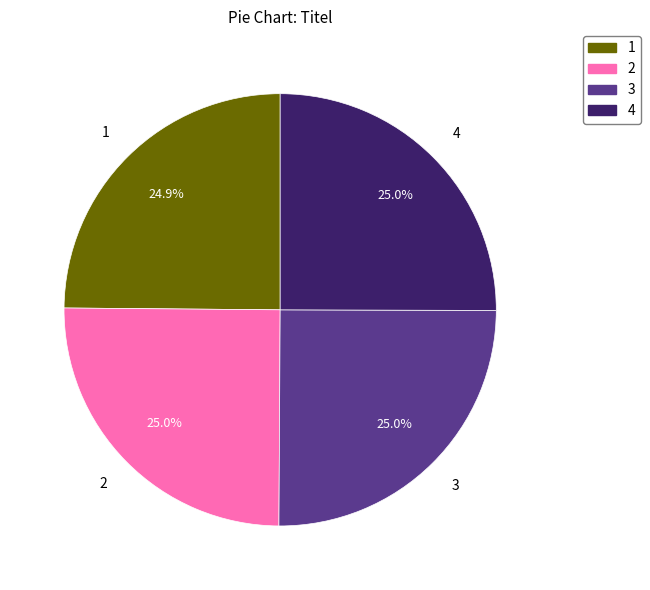

Is there a majority slice in this chart?

No